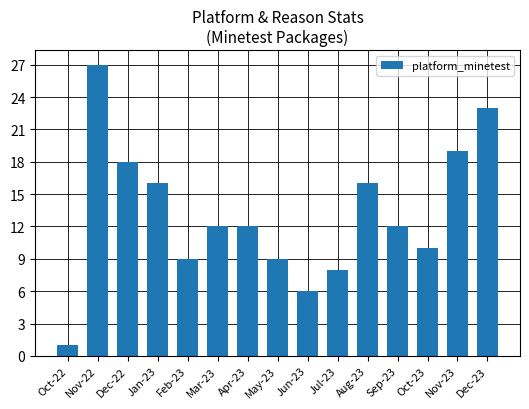

How many distinct data groups are displayed?

1